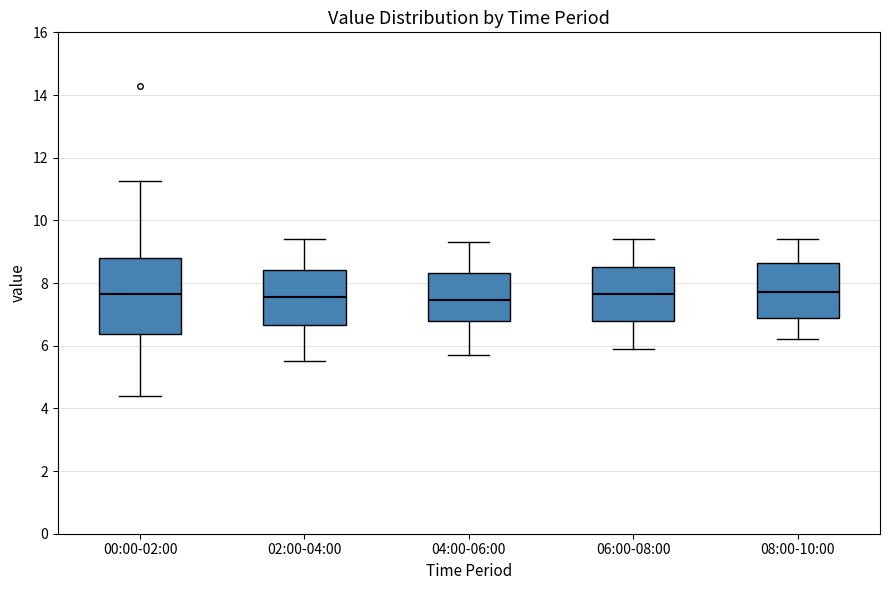

Reading left to right, transcribe this box plot: for each box, give where its median line is, the range the box spans, and where its two whiskers end, as read against the y-axis. The values are not printed on the chart, so give them approximately, as read against the axis.

00:00-02:00: median 7.6, box 6.4 to 8.8, whiskers 4.4 to 11.2
02:00-04:00: median 7.6, box 6.6 to 8.4, whiskers 5.6 to 9.4
04:00-06:00: median 7.4, box 6.8 to 8.4, whiskers 5.8 to 9.4
06:00-08:00: median 7.6, box 6.8 to 8.6, whiskers 6.0 to 9.4
08:00-10:00: median 7.8, box 6.8 to 8.6, whiskers 6.2 to 9.4